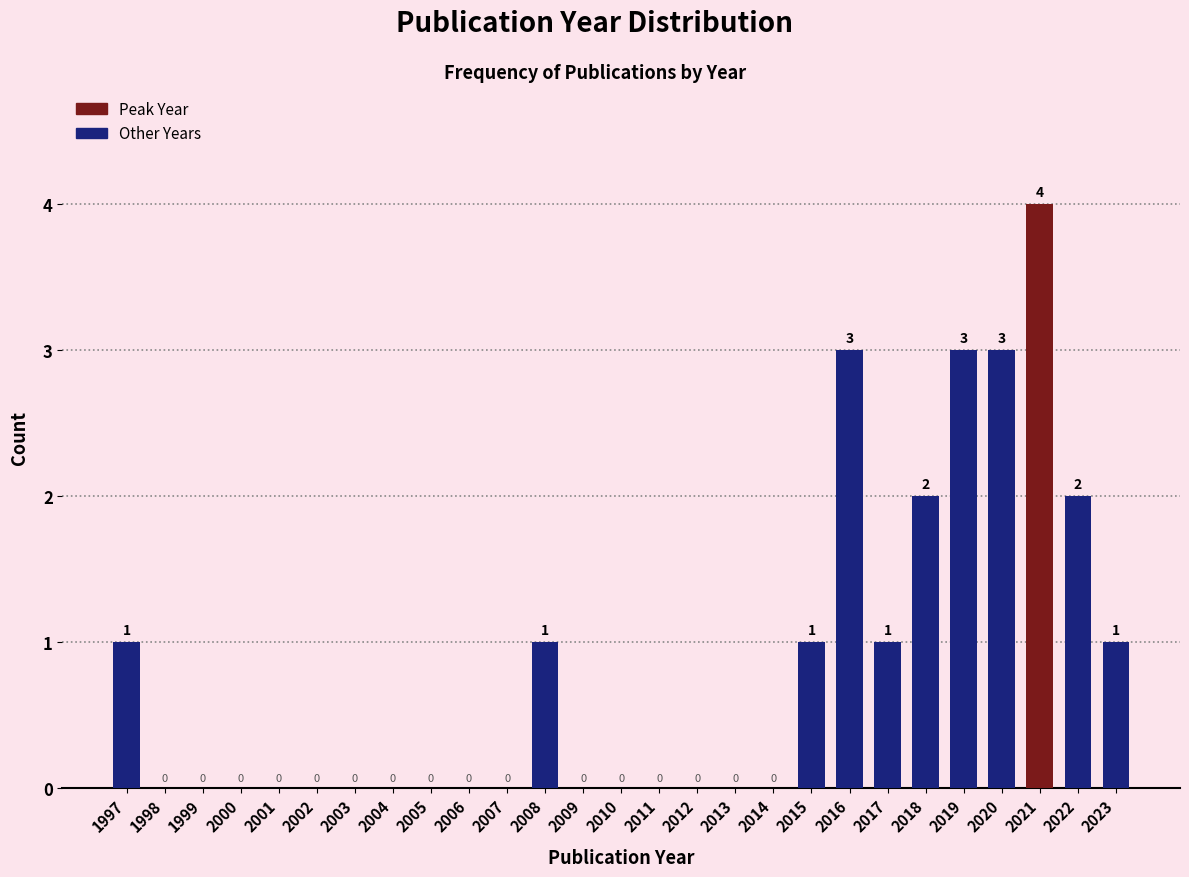

Reading right to left, list all the values displayed in this chart.

2023=1	2022=2	2021=4	2020=3	2019=3	2018=2	2017=1	2016=3	2015=1	2014=0	2013=0	2012=0	2011=0	2010=0	2009=0	2008=1	2007=0	2006=0	2005=0	2004=0	2003=0	2002=0	2001=0	2000=0	1999=0	1998=0	1997=1